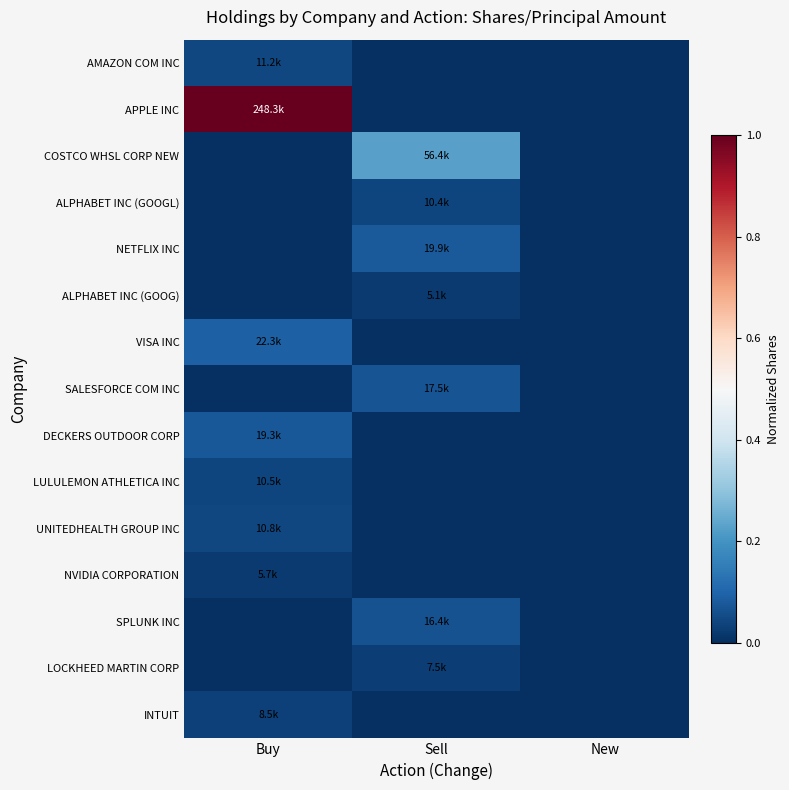

At Buy, list the series in order from largest to smallest.

APPLE INC, VISA INC, DECKERS OUTDOOR CORP, AMAZON COM INC, UNITEDHEALTH GROUP INC, LULULEMON ATHLETICA INC, INTUIT, NVIDIA CORPORATION, COSTCO WHSL CORP NEW, ALPHABET INC (GOOGL), NETFLIX INC, ALPHABET INC (GOOG), SALESFORCE COM INC, SPLUNK INC, LOCKHEED MARTIN CORP